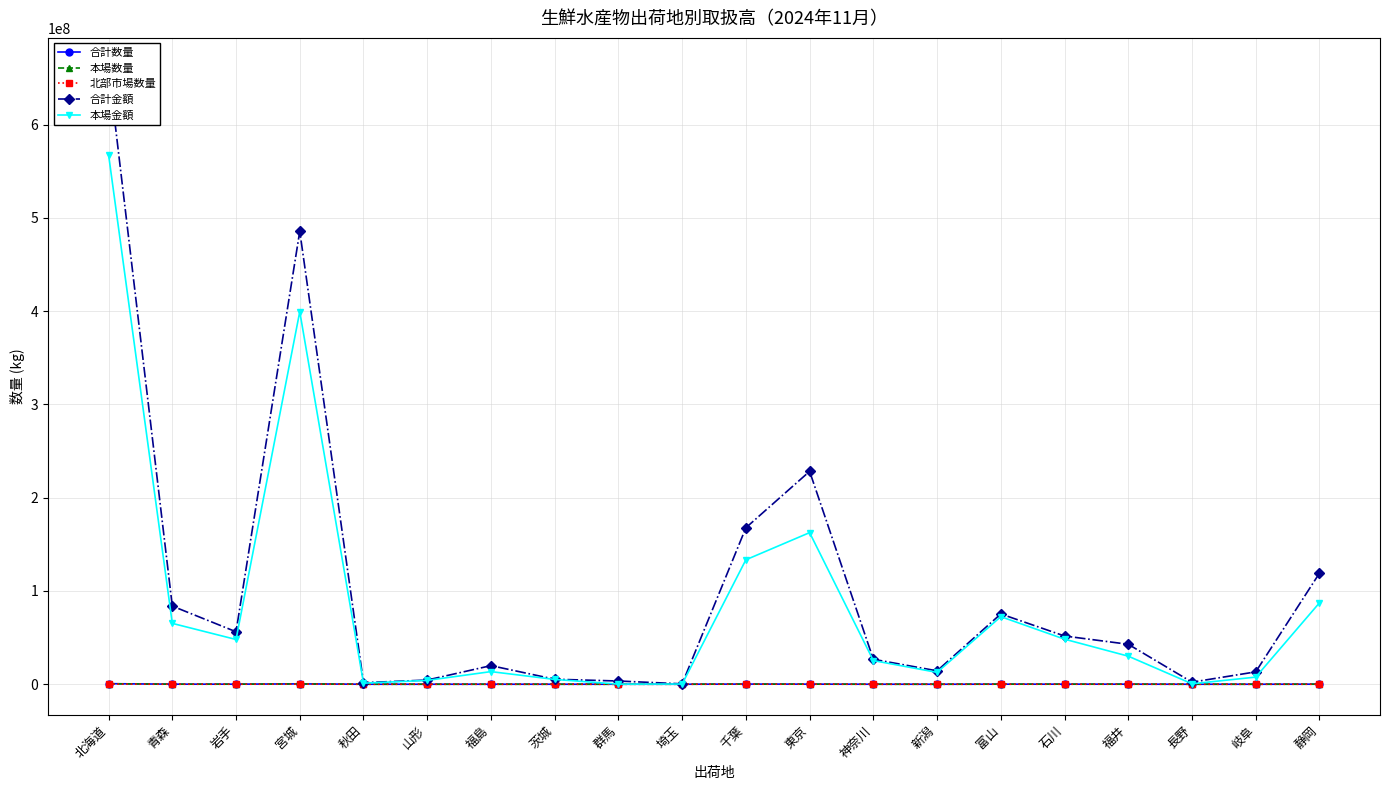

Which series has the widest spread of values?

合計金額